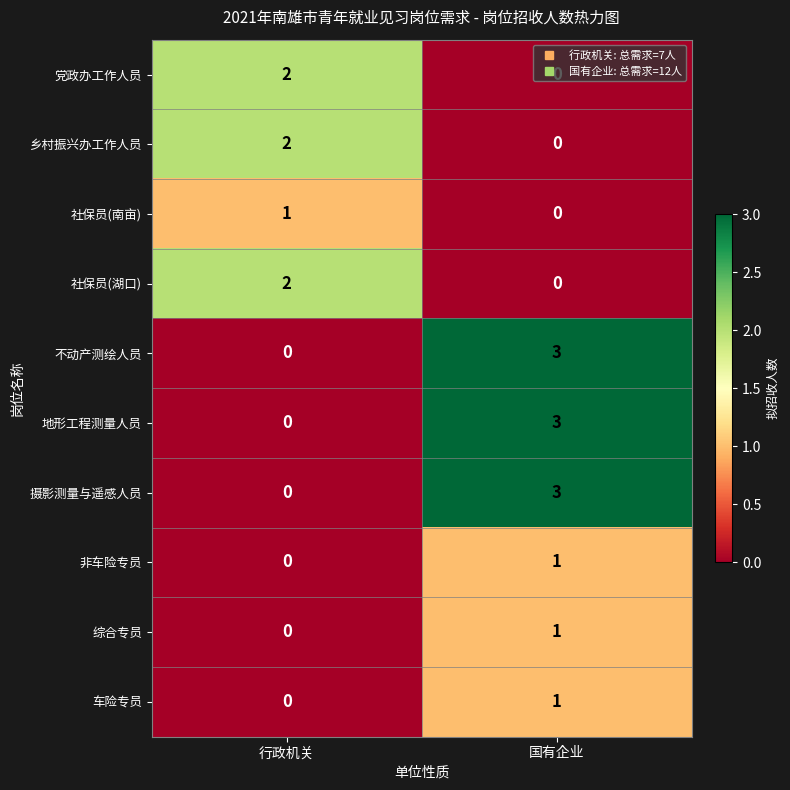

What is the difference between the 摄影测量与遥感人员 values at 国有企业 and 行政机关?

3